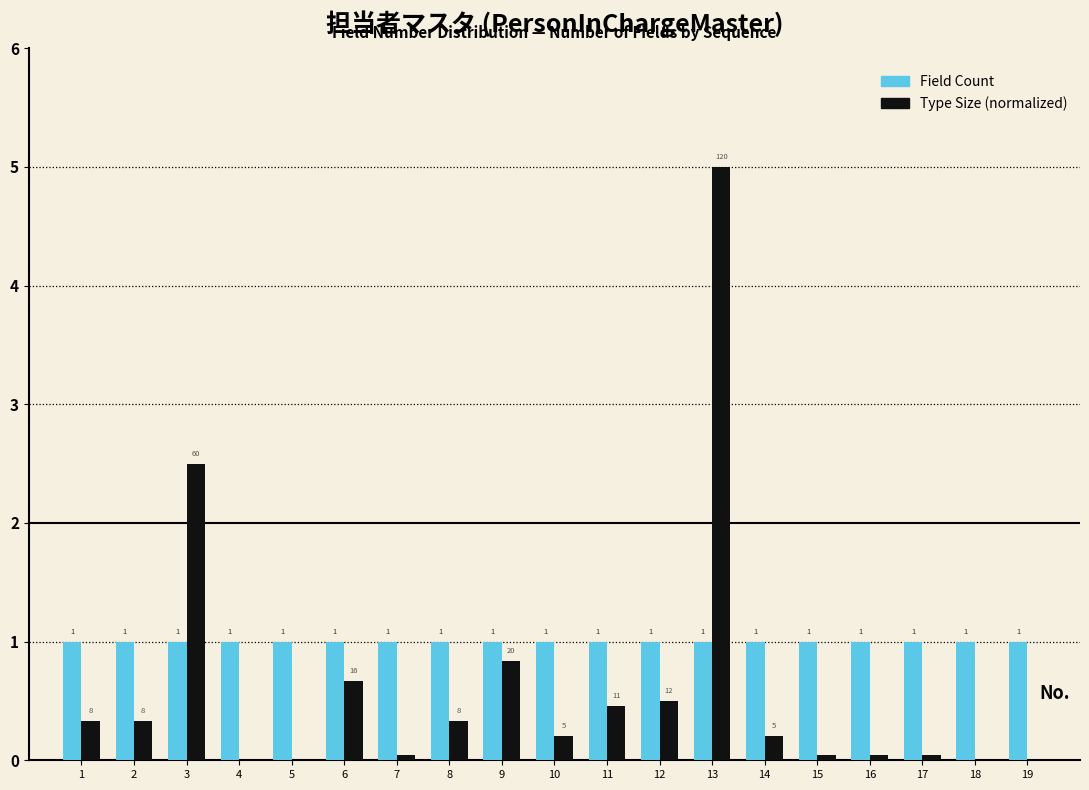

In the Type Size (normalized) series, which range on the x-axis has the tallest bar?

12.5 to 13.5